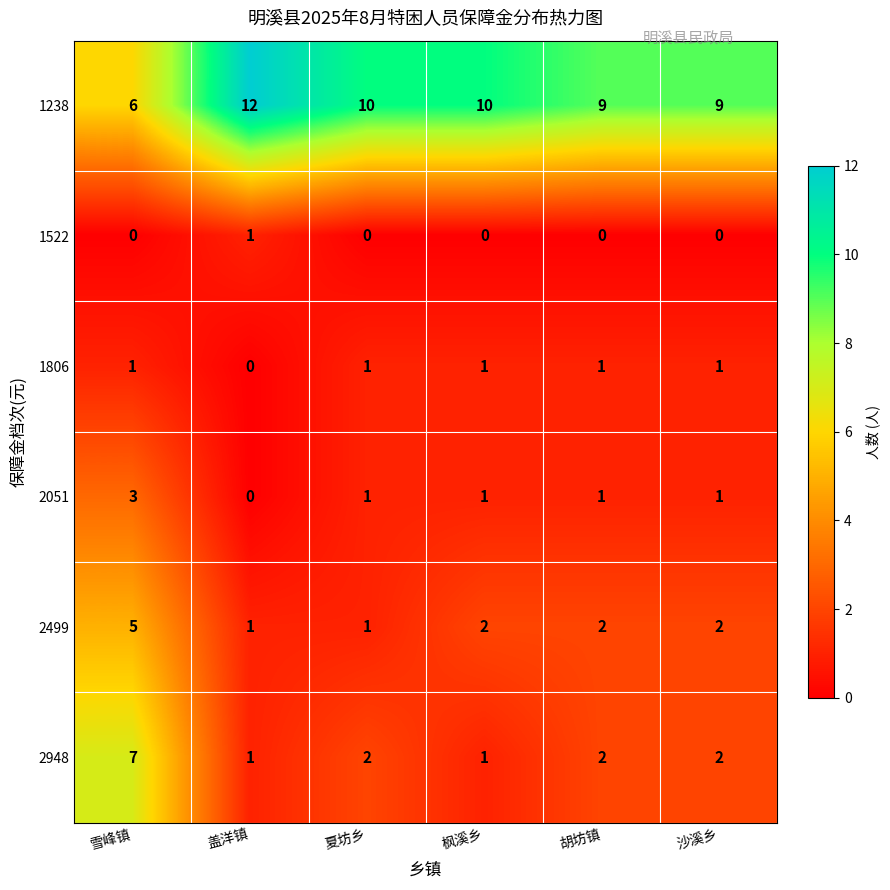

Which series has the largest total across all categories?

1238